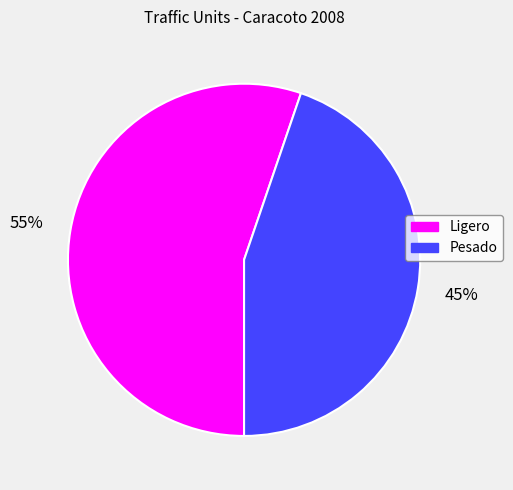

How many segments does this pie chart have?

2